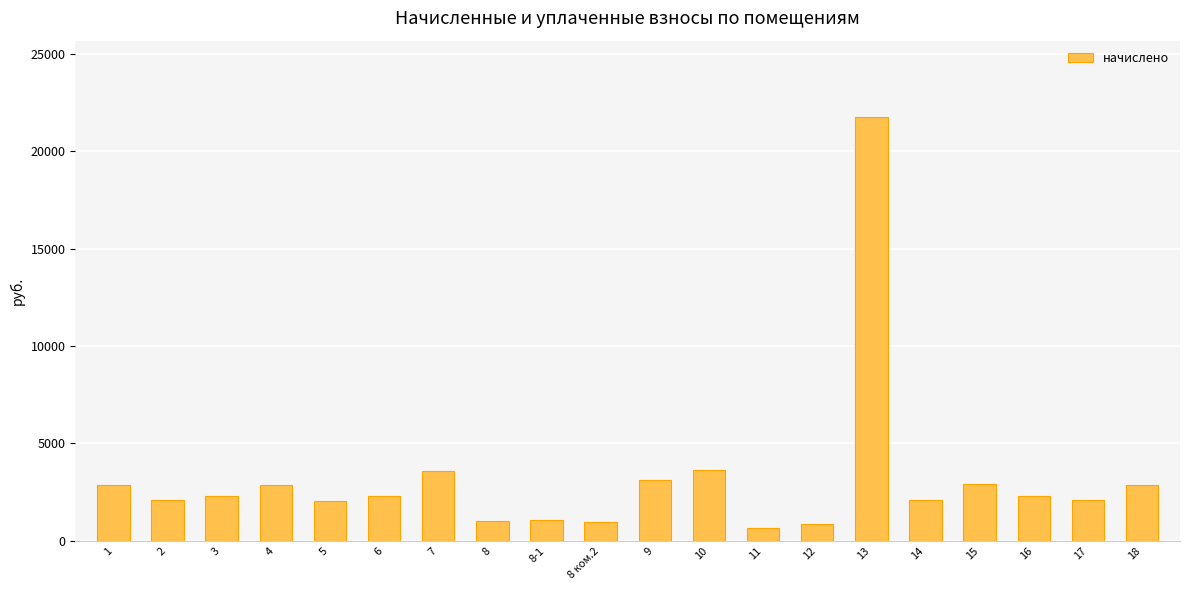

What is the change in value from 7 to 15?

-710.7